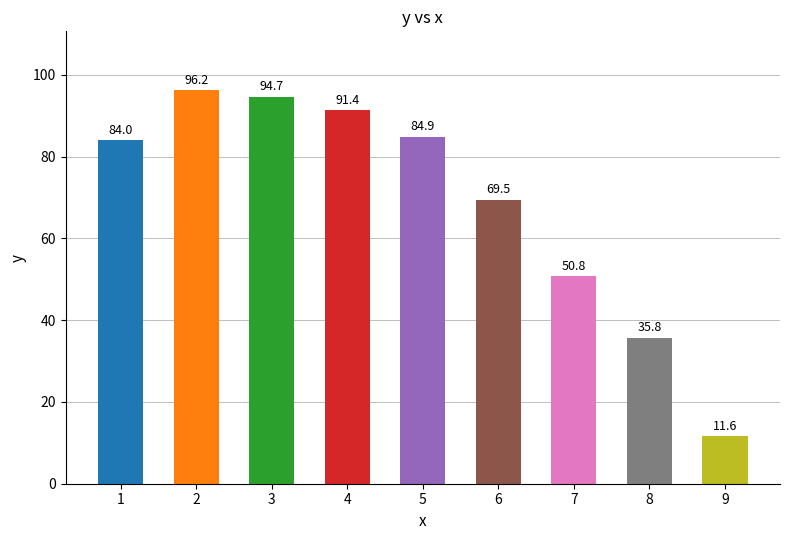

Reading left to right, list all the values displayed in this chart.

84.0	96.2	94.7	91.4	84.9	69.5	50.8	35.8	11.6